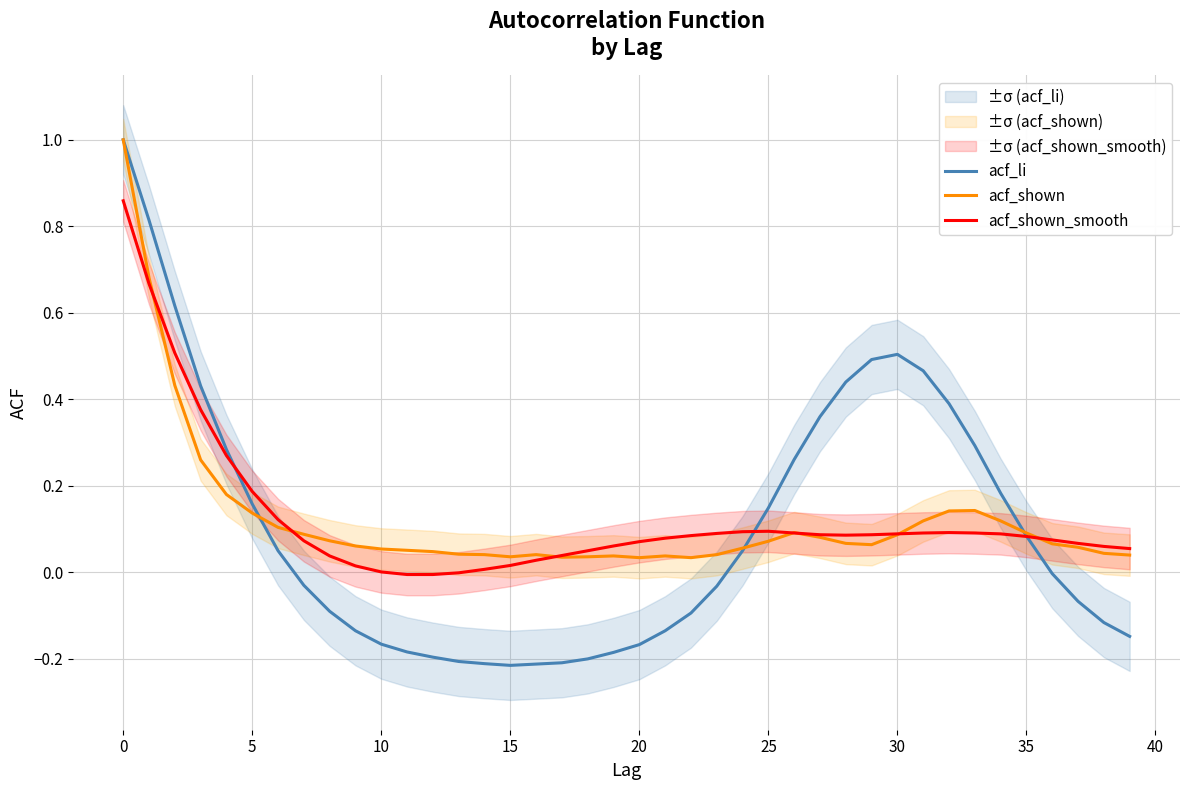

At which category does acf_shown reach its first local valley?

15